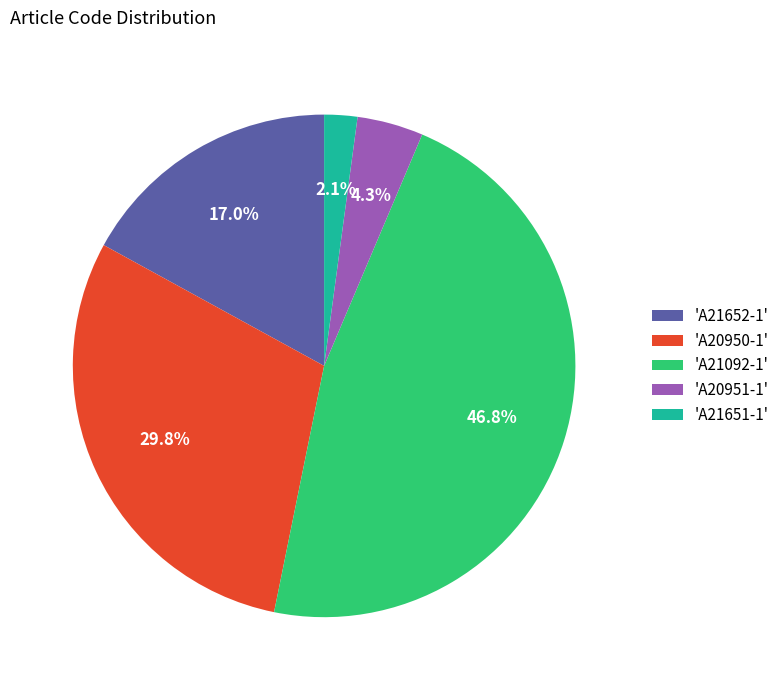

Between 'A21652-1' and 'A21092-1', which is larger?

'A21092-1'